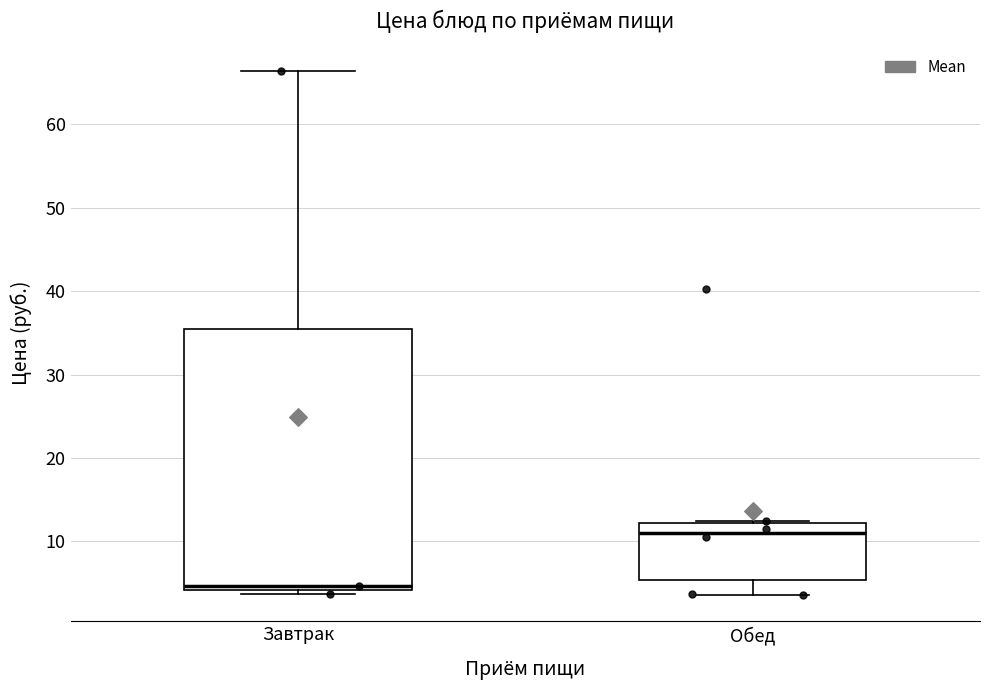

Comparing the boxes themselves (not the whiskers), which one is the tallest?

Завтрак